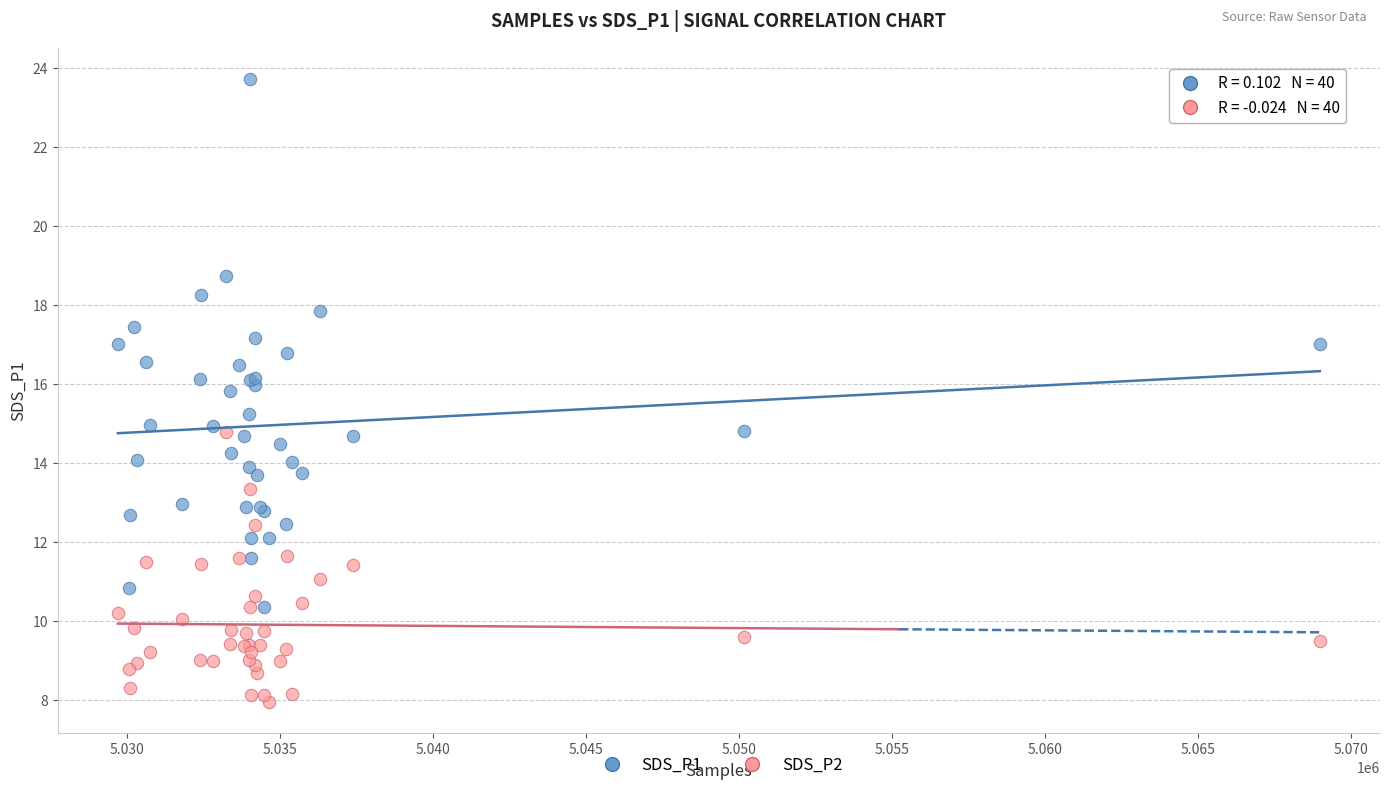

What are all the series names shown in the legend?

SDS_P1, SDS_P2